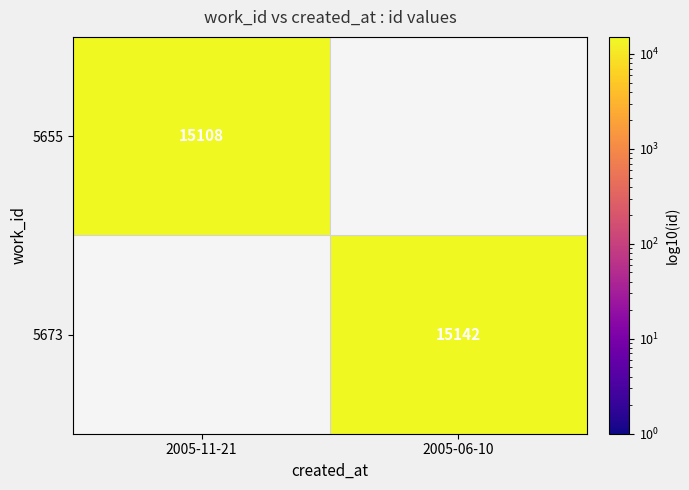

True or false: 5673 has a value of 15142 at 2005-06-10.

True